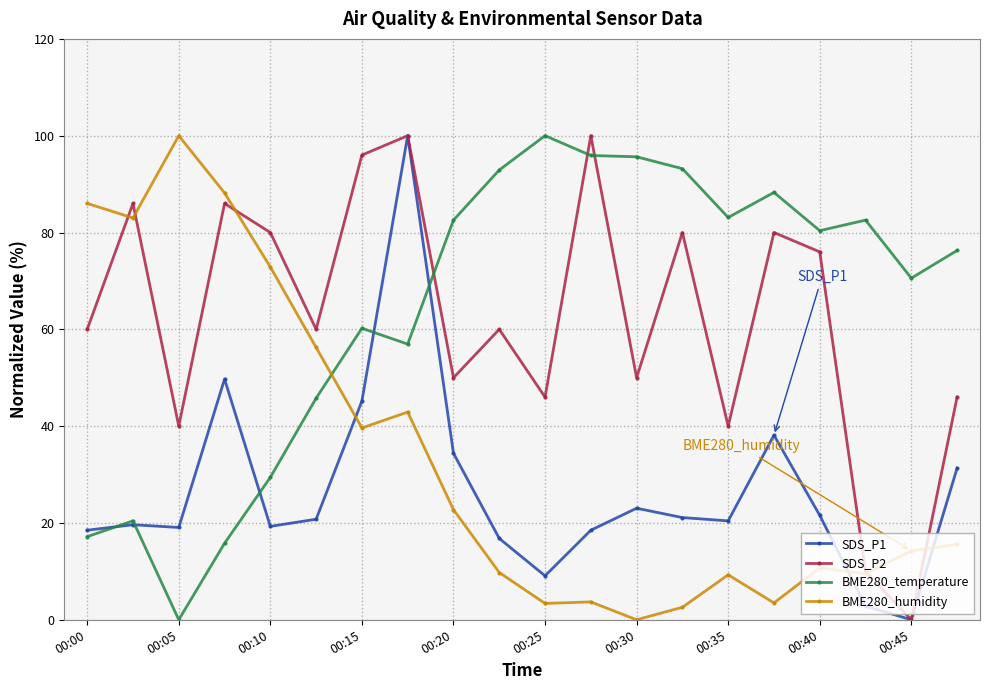

What is the value of the SDS_P2 point at the 8th from the left?

100.0